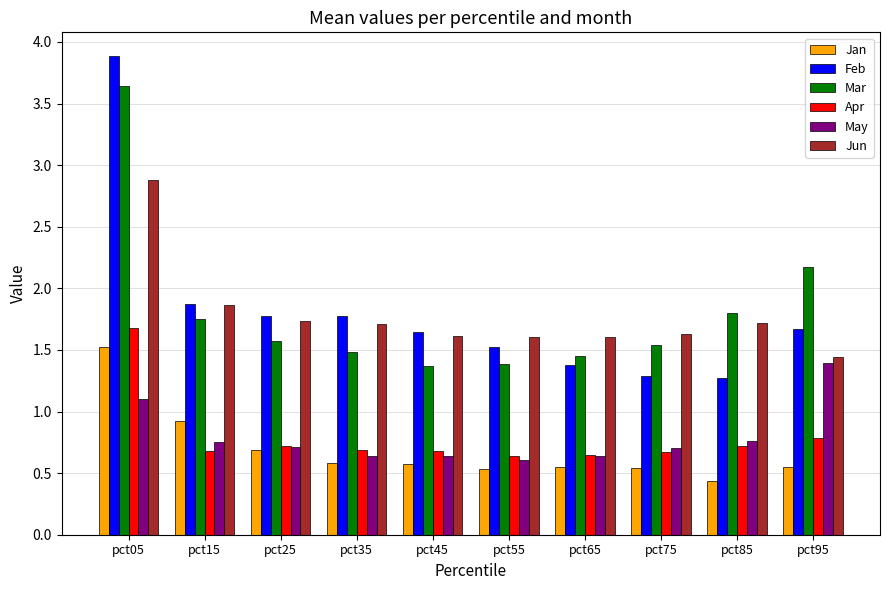

How many bars are there in total?

60